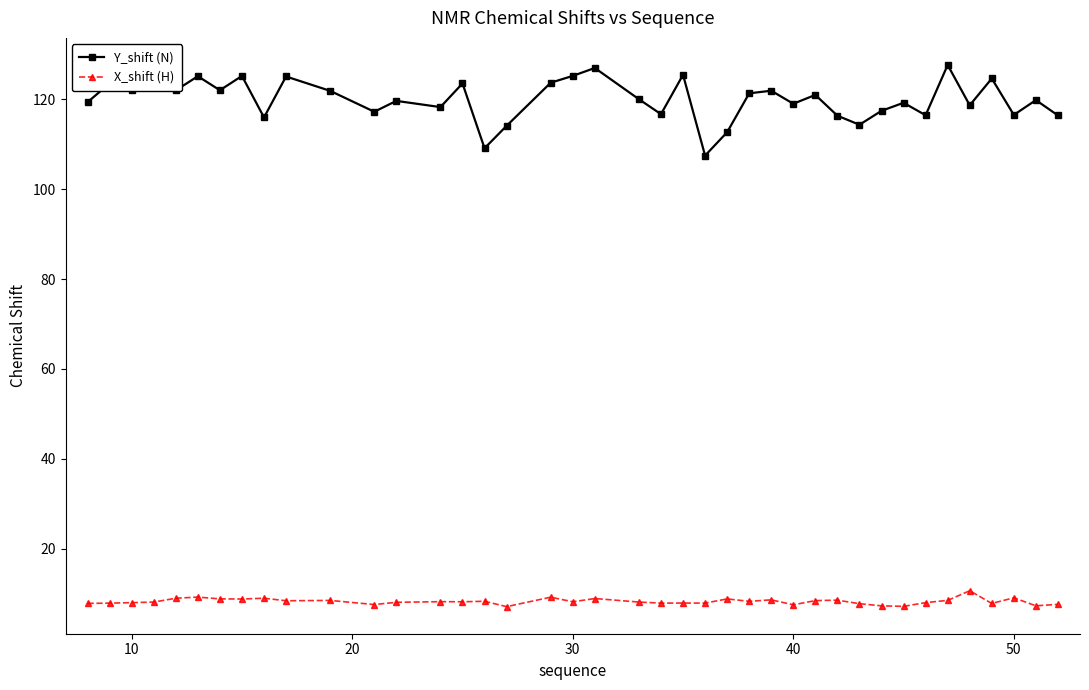

True or false: X_shift (H) has more than 1 interior local peaks.

True